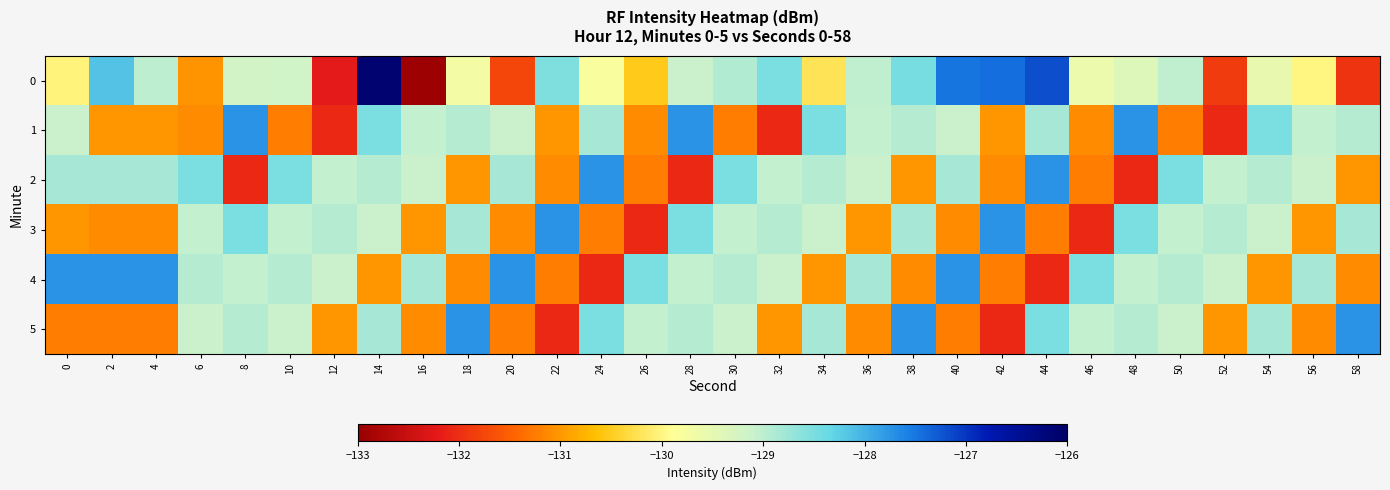

What is the minimum value shown in the chart?

-132.9